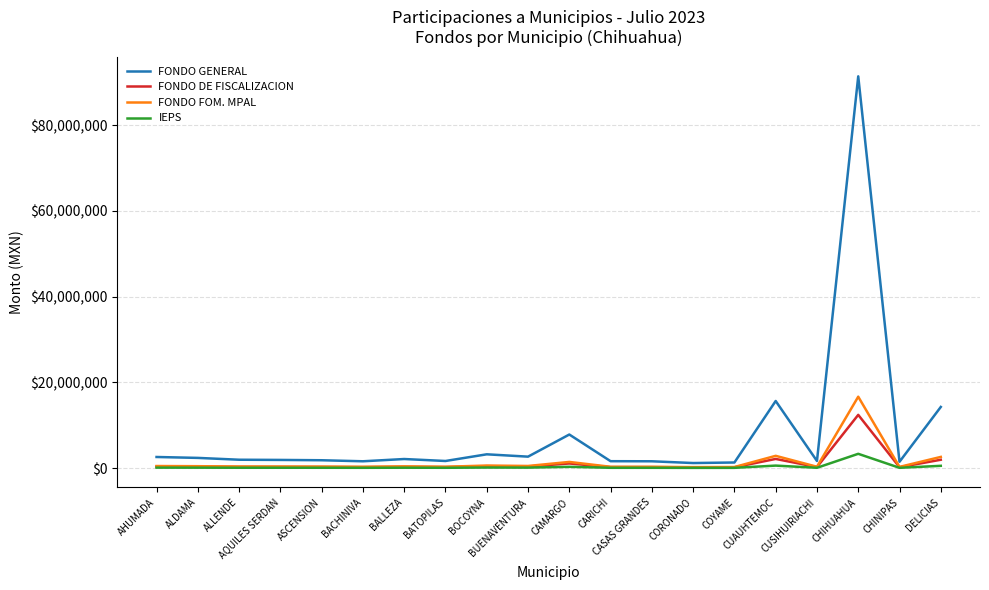

What is the smallest value displayed?

42398.7